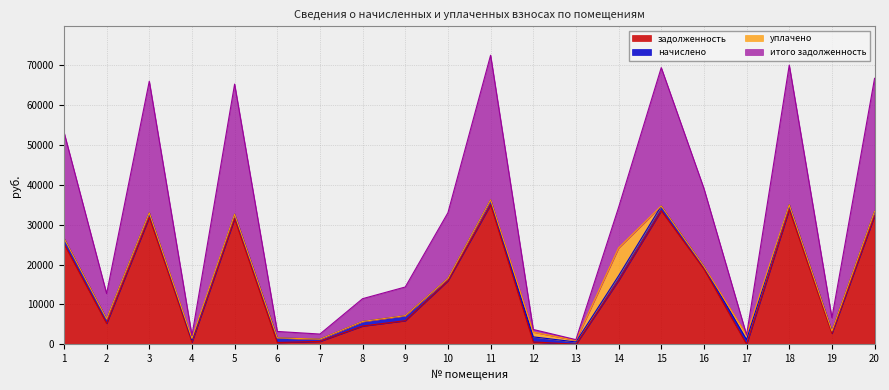

Read the задолженность value at 11.

35002.3